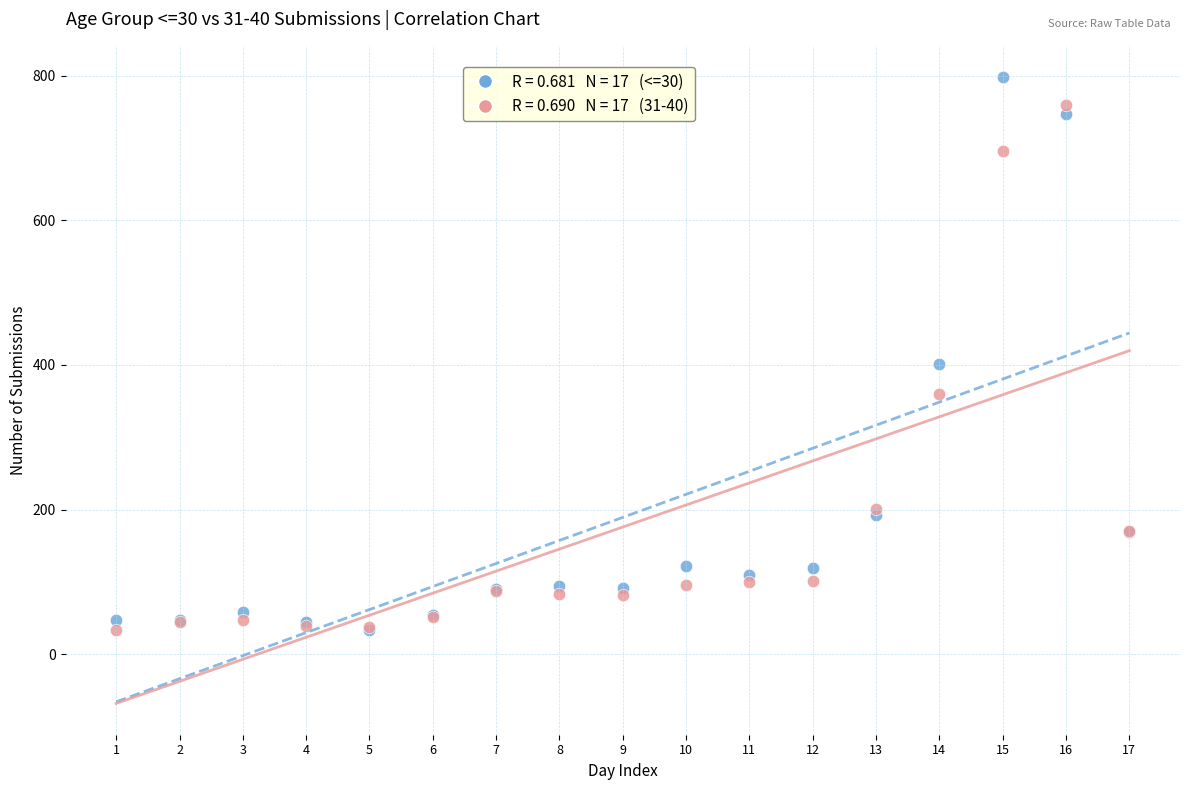

Across all series, what Y value is closest to 415?

401